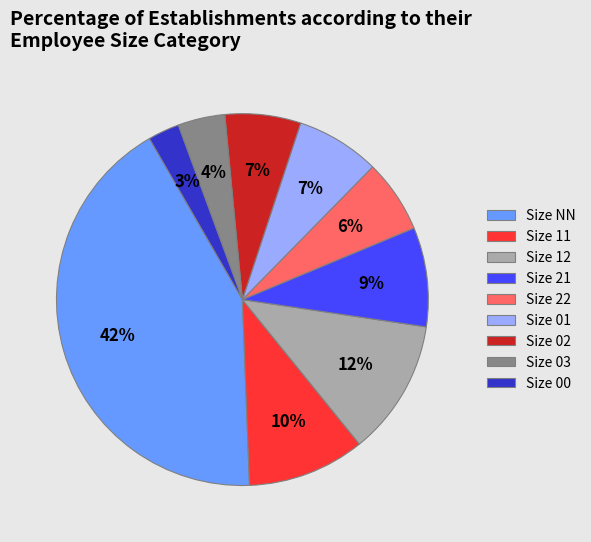

To the nearest percent, what percentage of the pie is Size 12?

12%